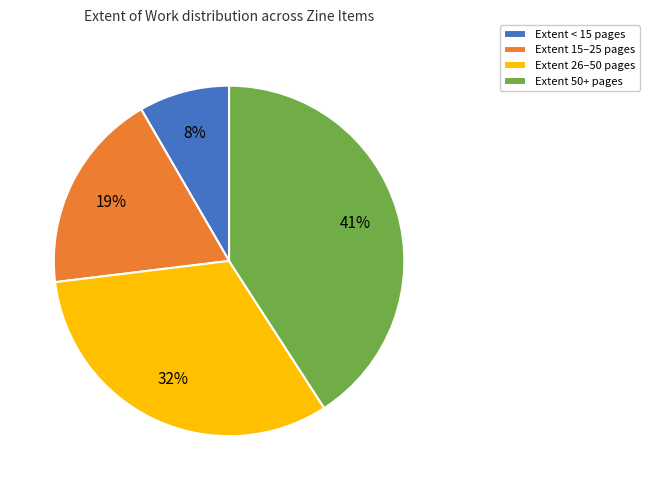

Does Extent < 15 pages account for over 50% of the chart?

No